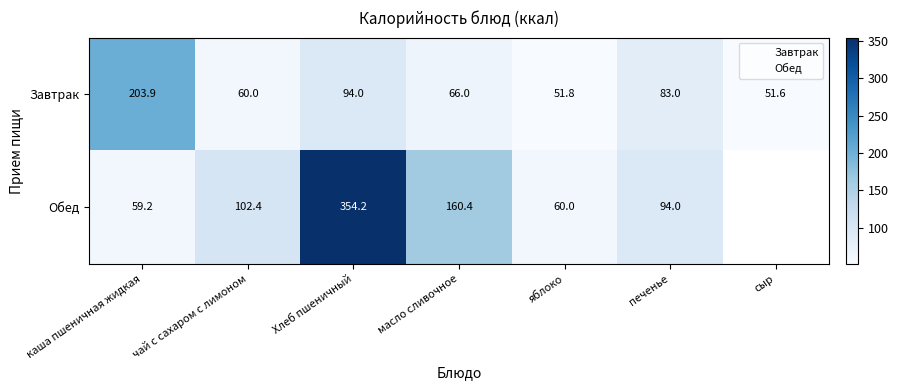

Is the value of Завтрак at каша пшеничная жидкая greater than the value of Обед at Хлеб пшеничный?

No